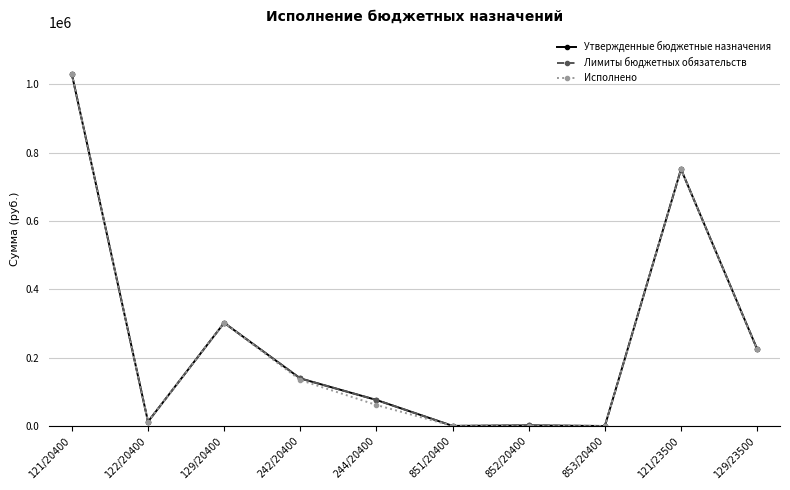

List the series in order of their peak value, highest first.

Утвержденные бюджетные назначения, Лимиты бюджетных обязательств, Исполнено